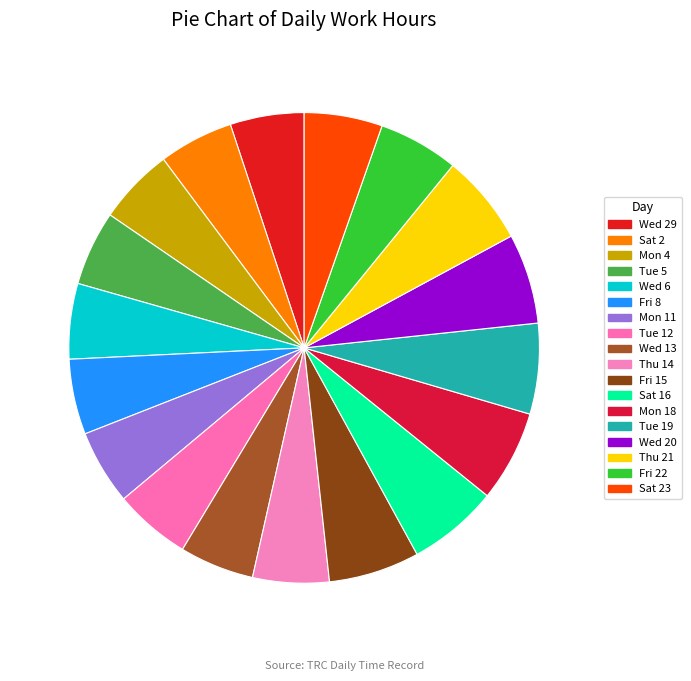

How many slices are in this pie chart?

18